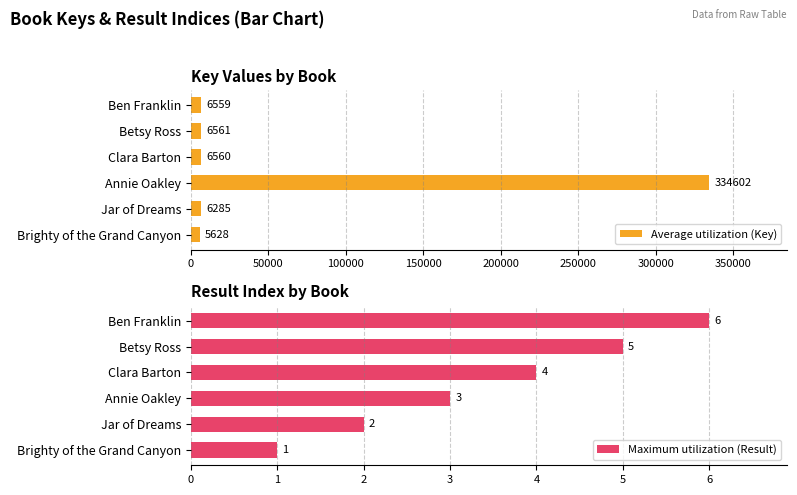

What is the difference between the Average utilization (Key) values at Ben Franklin and Brighty of the Grand Canyon?

931